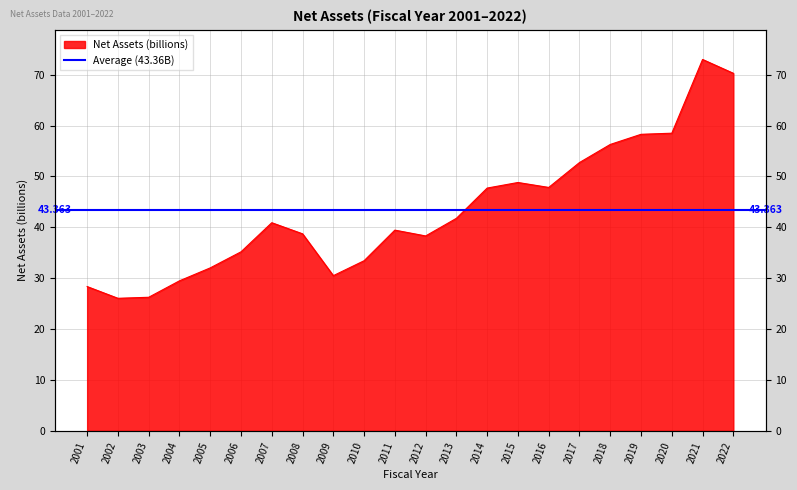

What is the change in value from 2007 to 2017?

+11.8